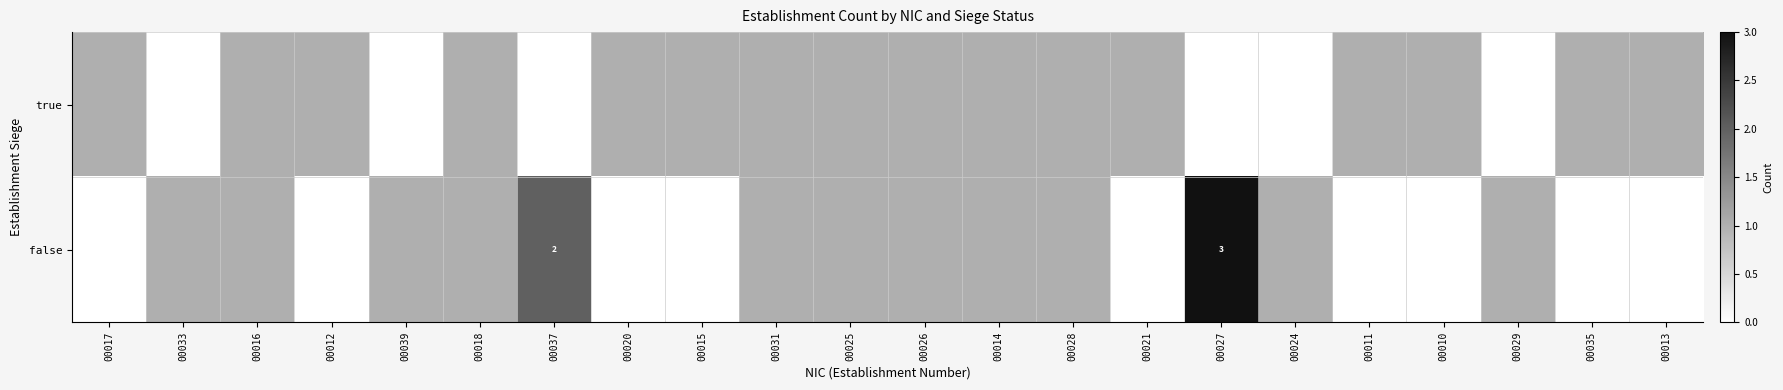

How many data points in false are above 1?

2